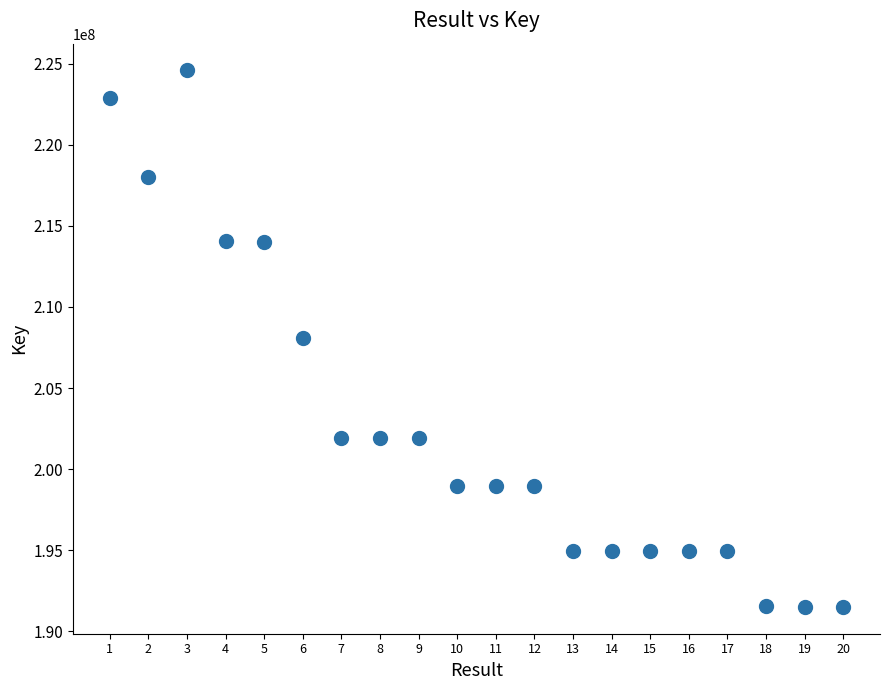

What is the range of Y values (max minus min)?

33070109